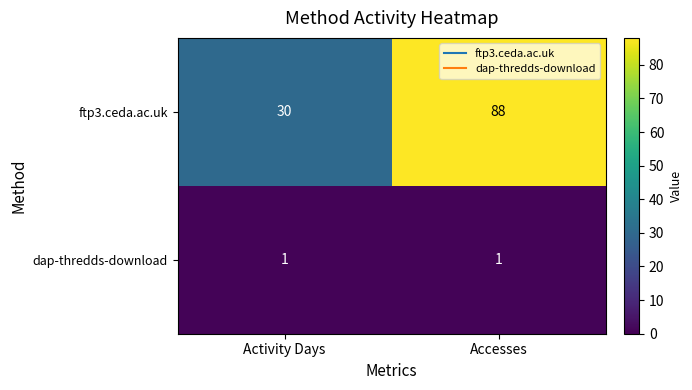

What is the average value of the ftp3.ceda.ac.uk series?

59